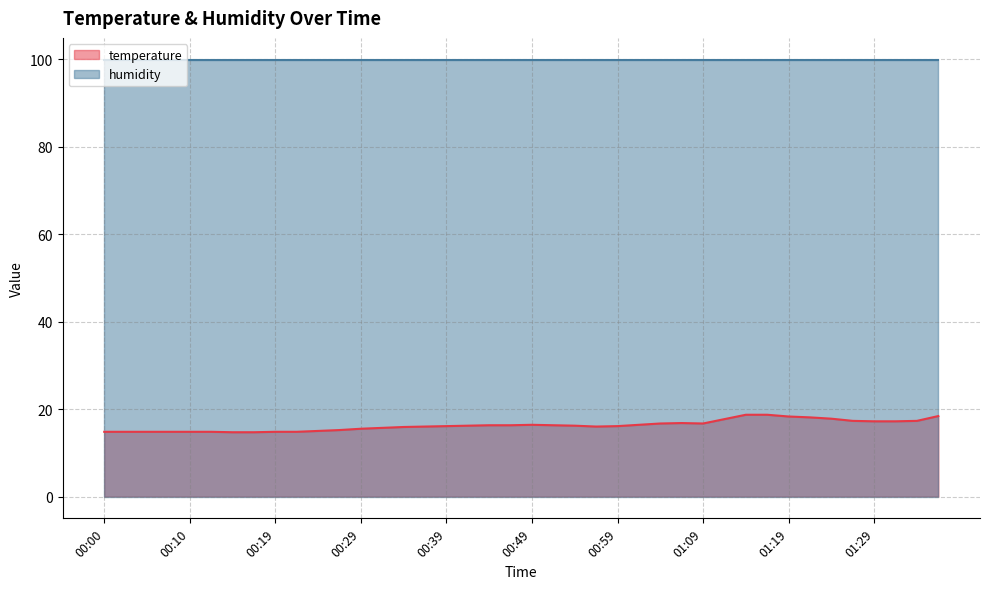

What is the label of the 36th point from the left?

01:26